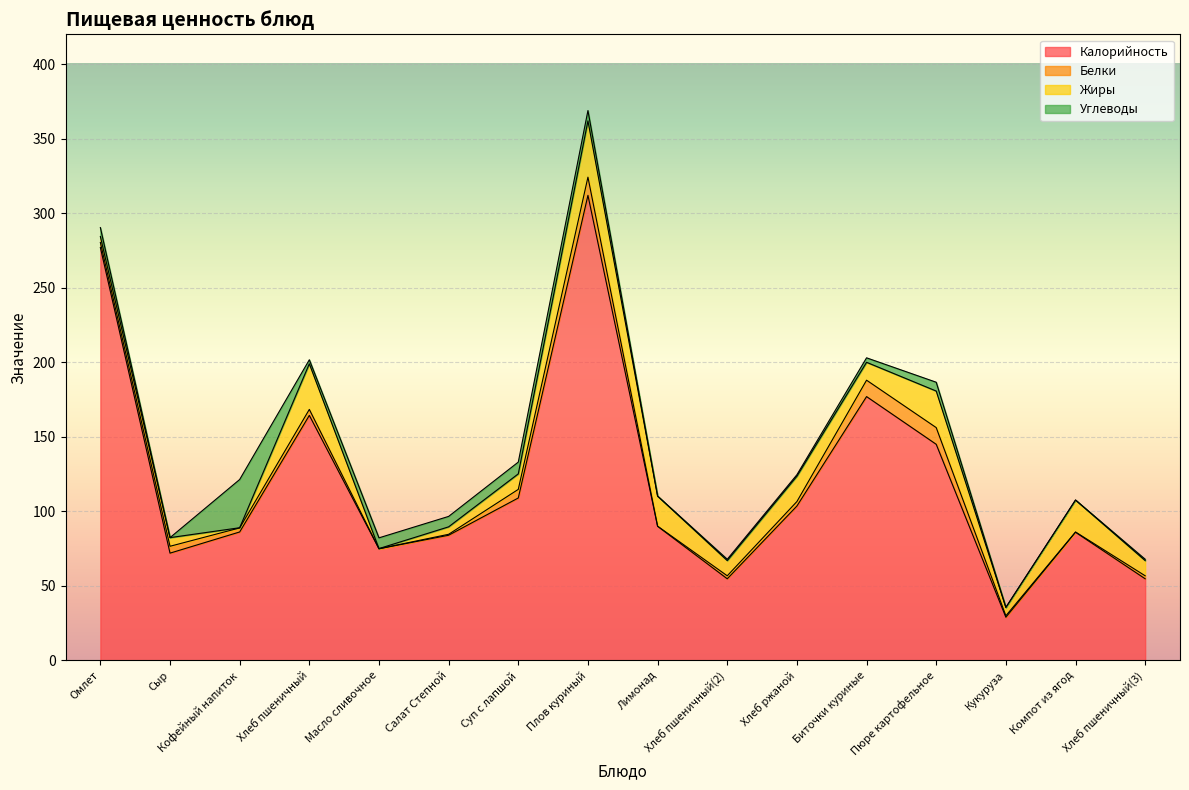

True or false: Жиры has a value of 3.9 at Кукуруза.

False